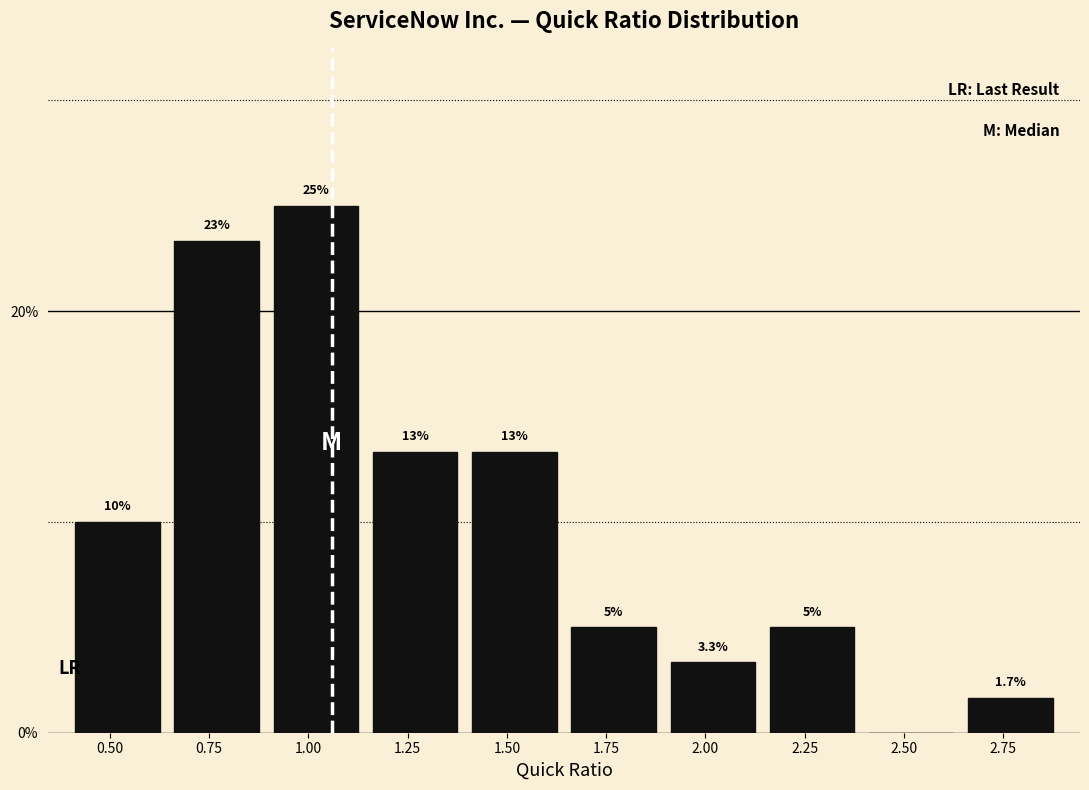

Reading left to right, what are all the values shown in this chart?

0.50=10.0	0.75=23.3	1.00=25.0	1.25=13.3	1.50=13.3	1.75=5.0	2.00=3.3	2.25=5.0	2.50=0.0	2.75=1.7